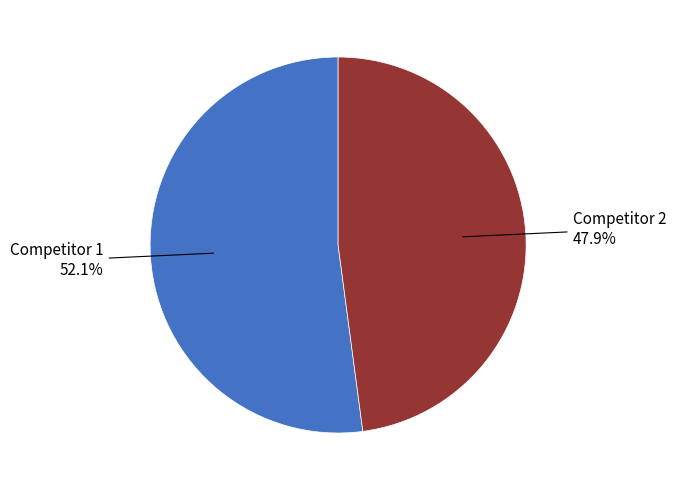

Does any single category account for the majority?

Yes